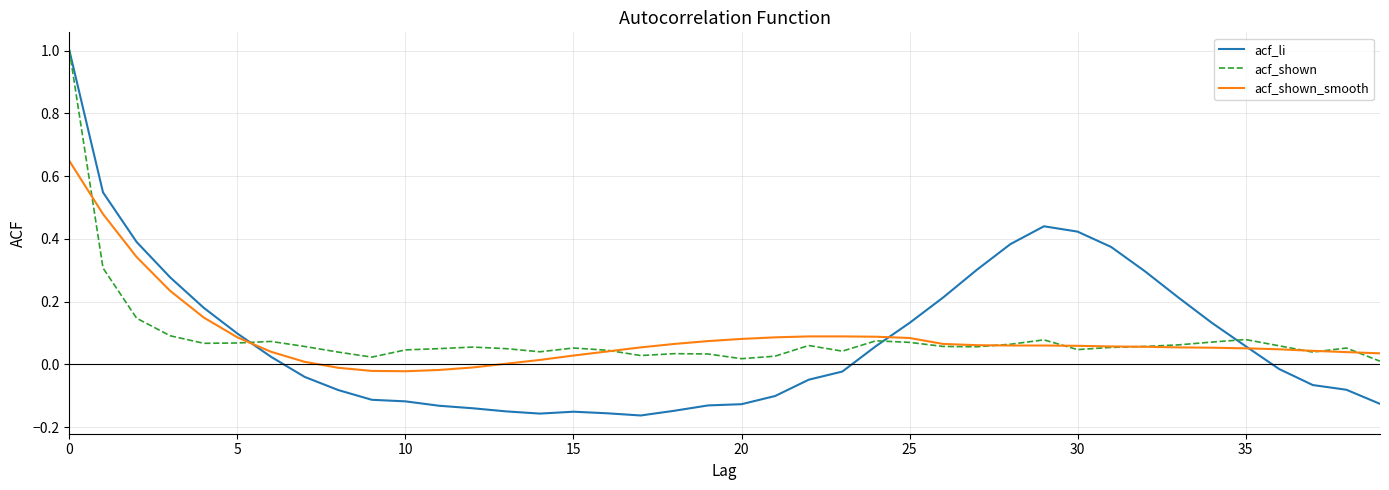

What is the greatest value displayed?

1.0